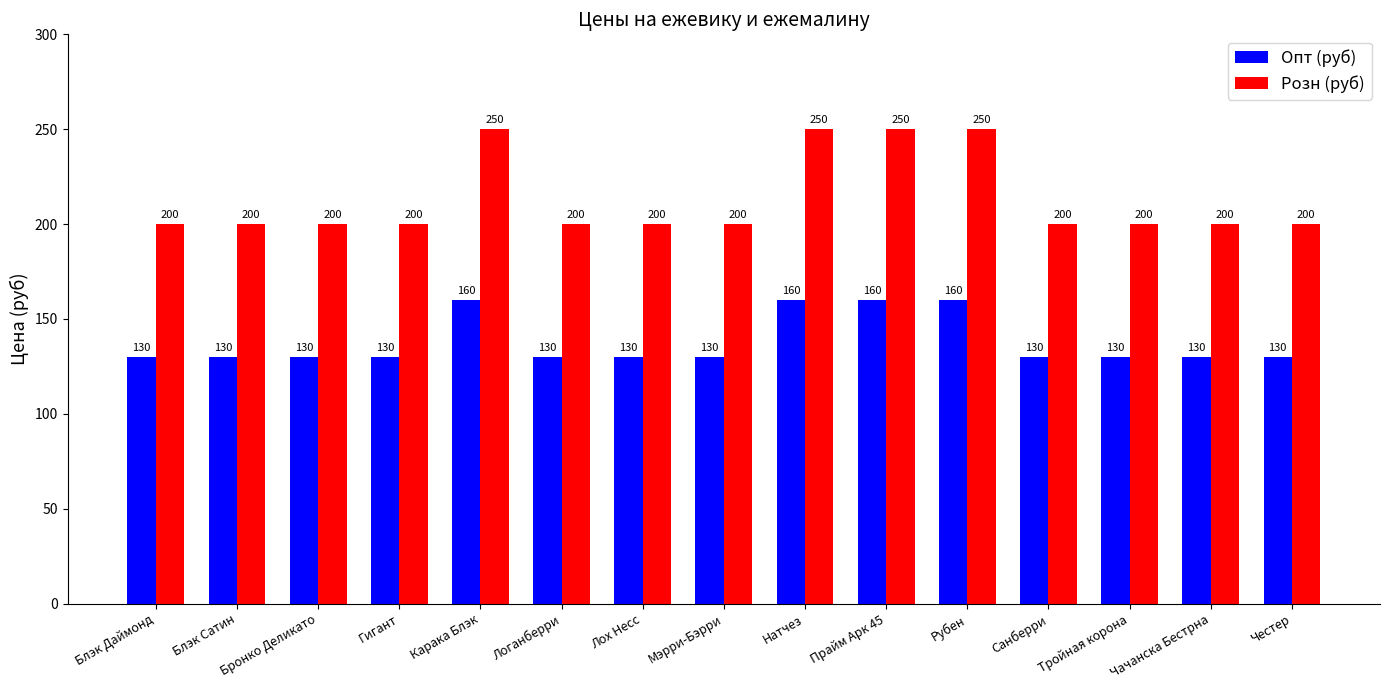

How many Опт (руб) values are between 130 and 160?

15